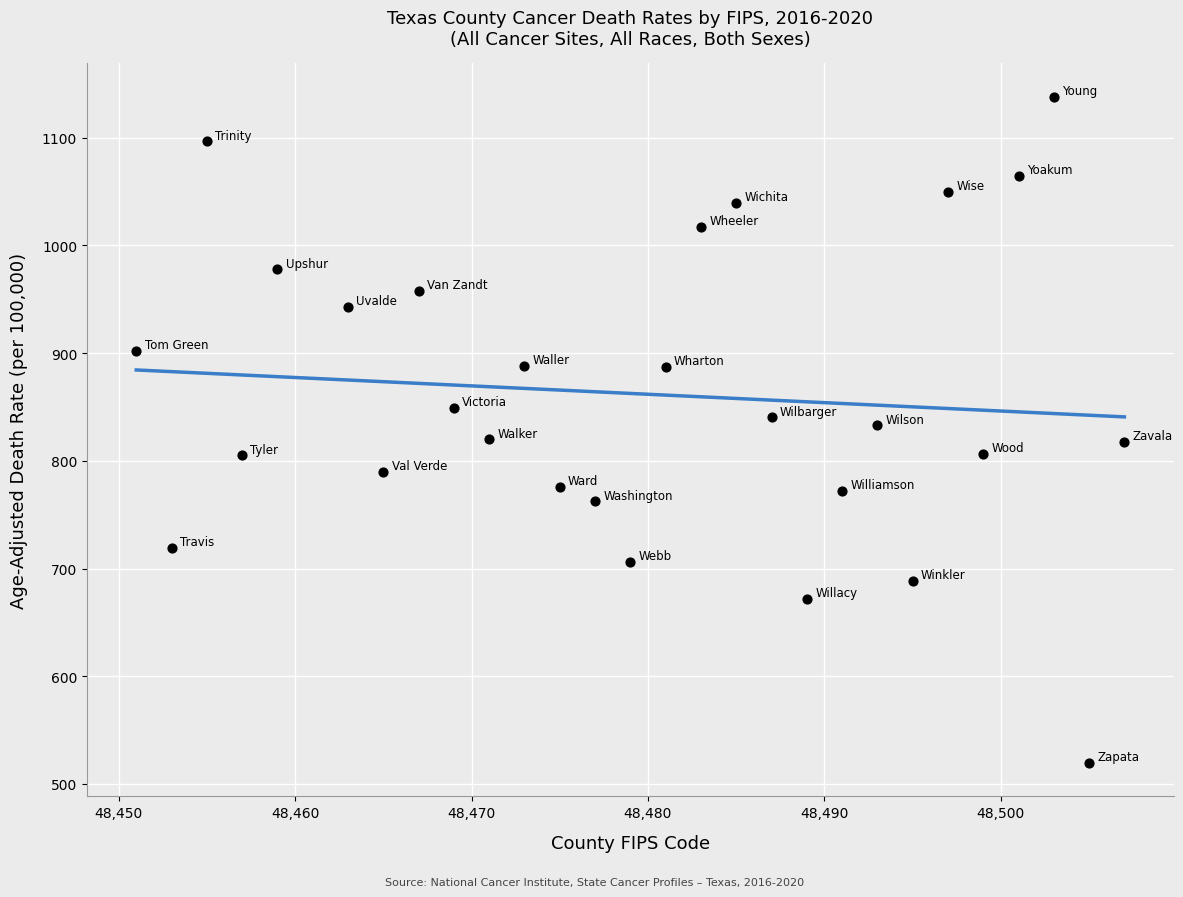

What is the range of Y values (max minus min)?

618.7